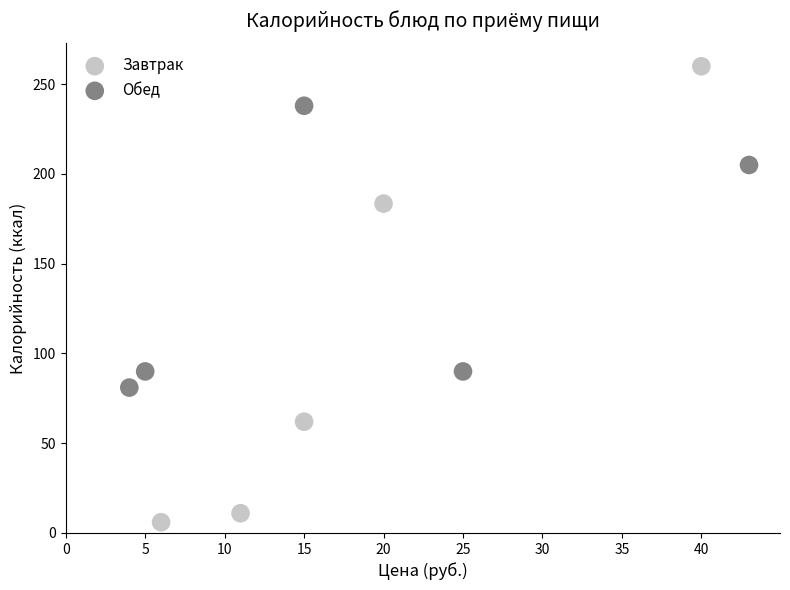

Which series contains the highest Y value?

Завтрак